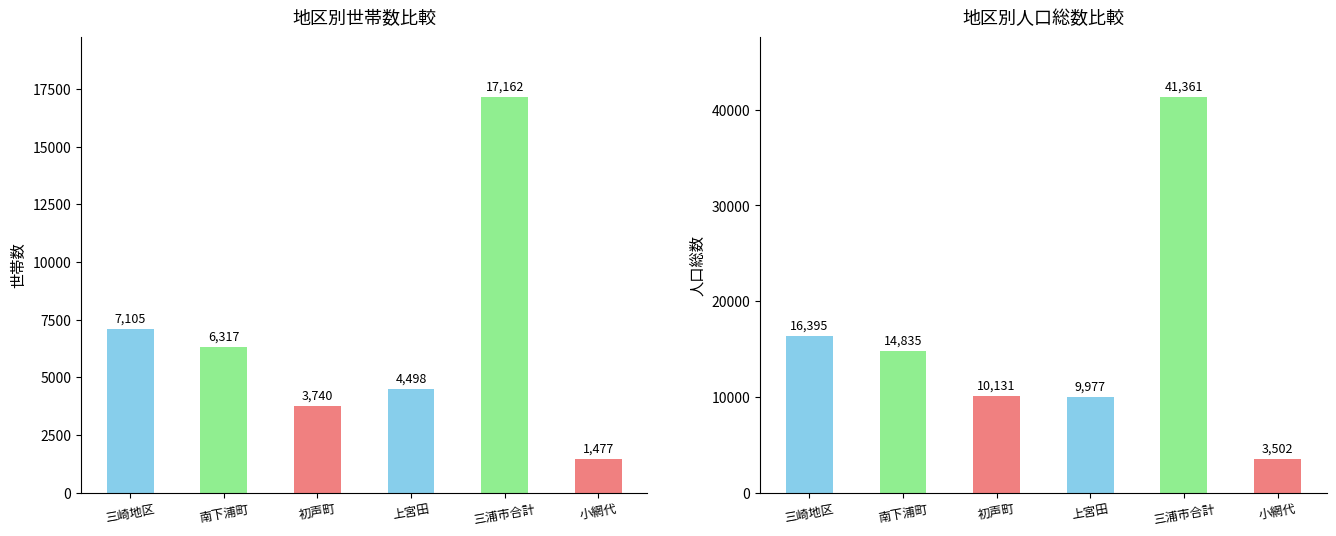

The value of 人口総数 at 小網代 is 3502. True or false?

True